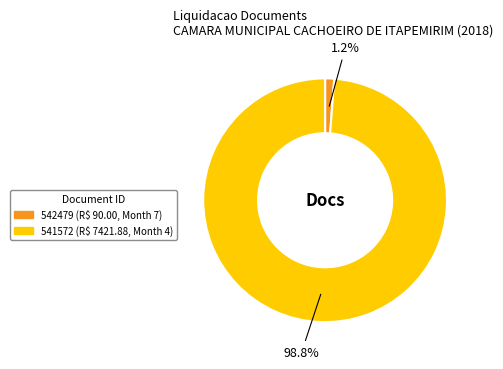

Which has a higher value, 542479 or 541572?

541572